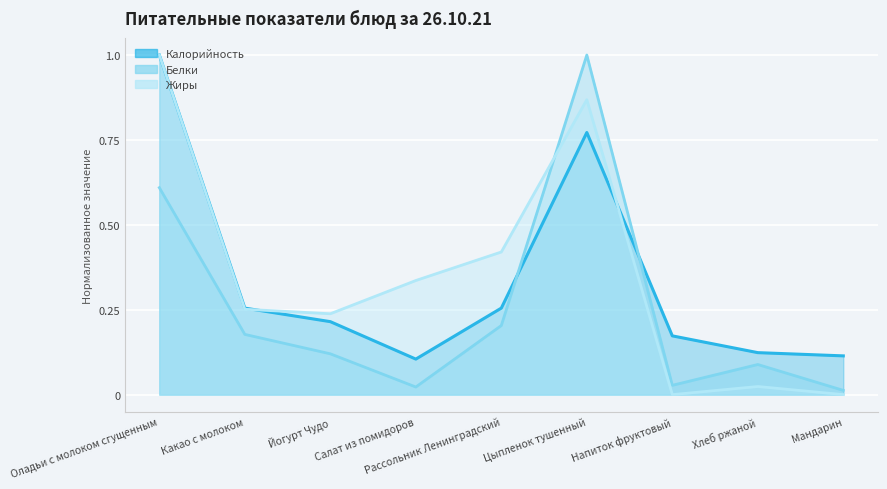

What is the difference between the maximum and minimum values in the Калорийность series?

0.9